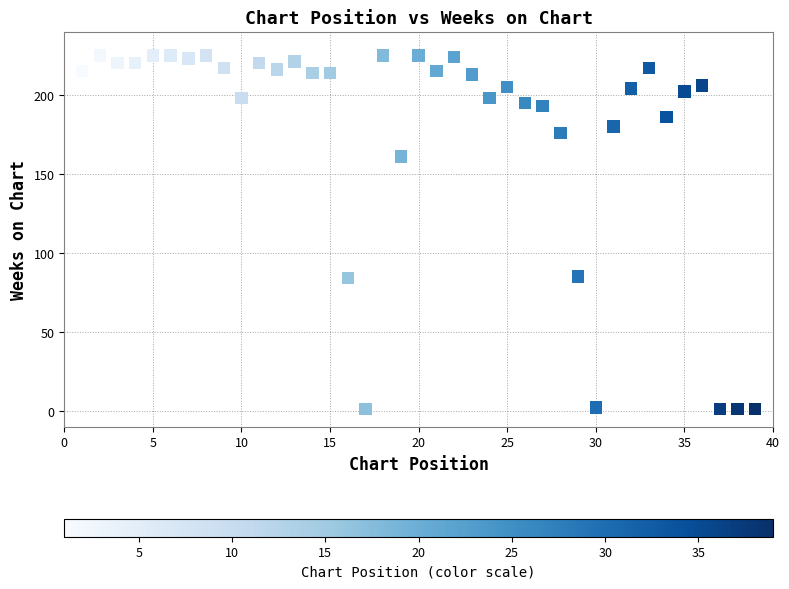

What is the range of Y values (max minus min)?

224